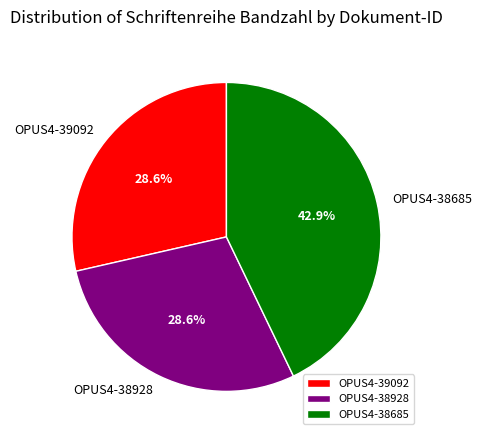

Do OPUS4-38685 and OPUS4-38928 together represent more than half of the pie?

Yes